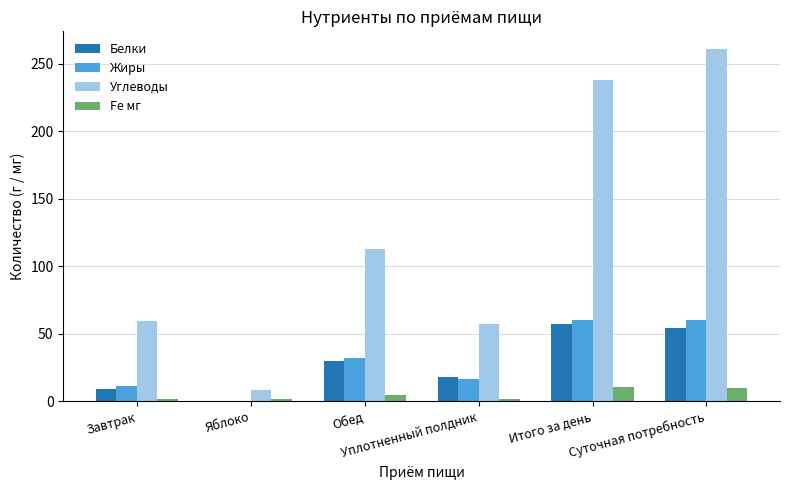

Are the bars grouped side by side (vs. stacked)?

Yes